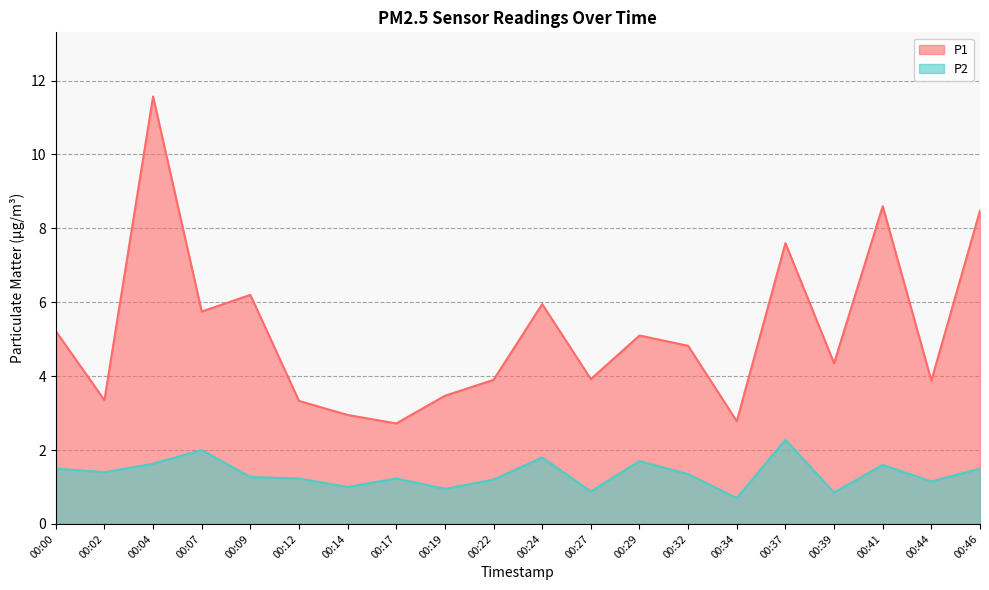

Which label corresponds to the largest value in the chart?

00:04